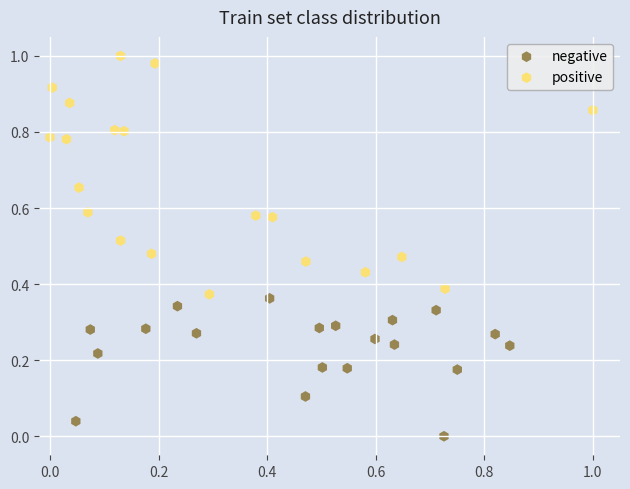

Which series reaches the maximum Y coordinate?

positive